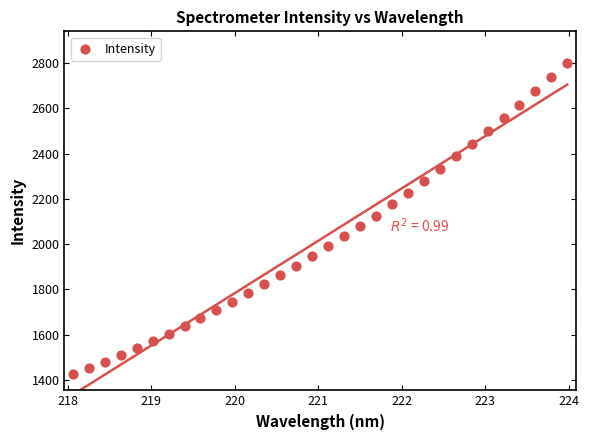

What is the range of X values (max minus min)?

5.9